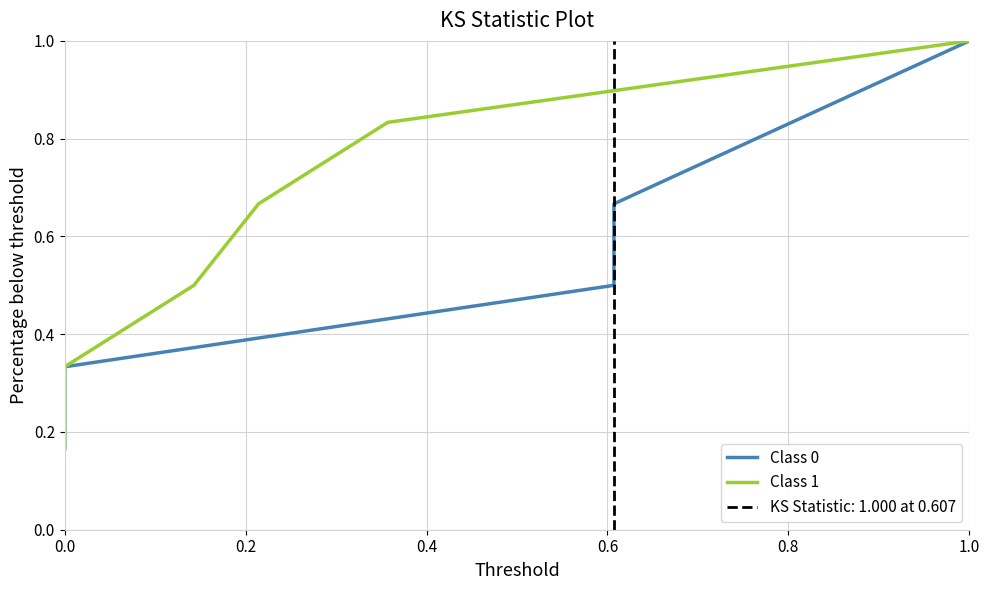

True or false: Class 0 and Class 1 cross at least once.

False